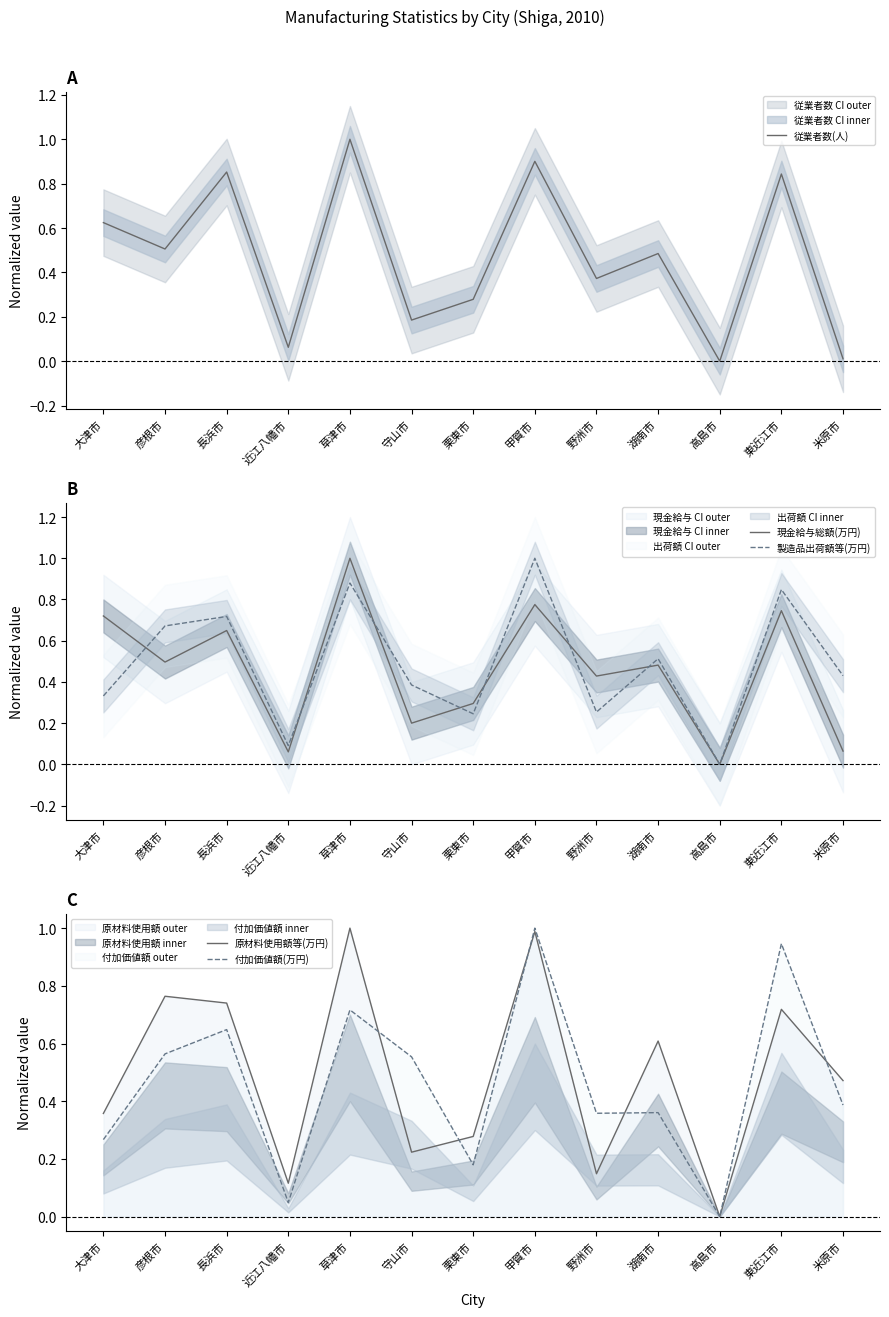

True or false: 現金給与総額(万円) and 原材料使用額等(万円) cross at least once.

True